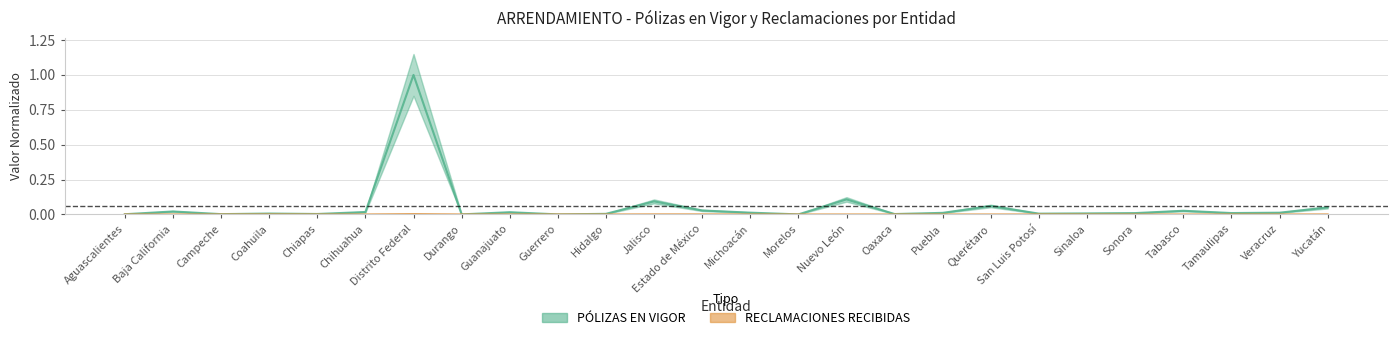

How many interior local peaks does the PÓLIZAS EN VIGOR series have?

8